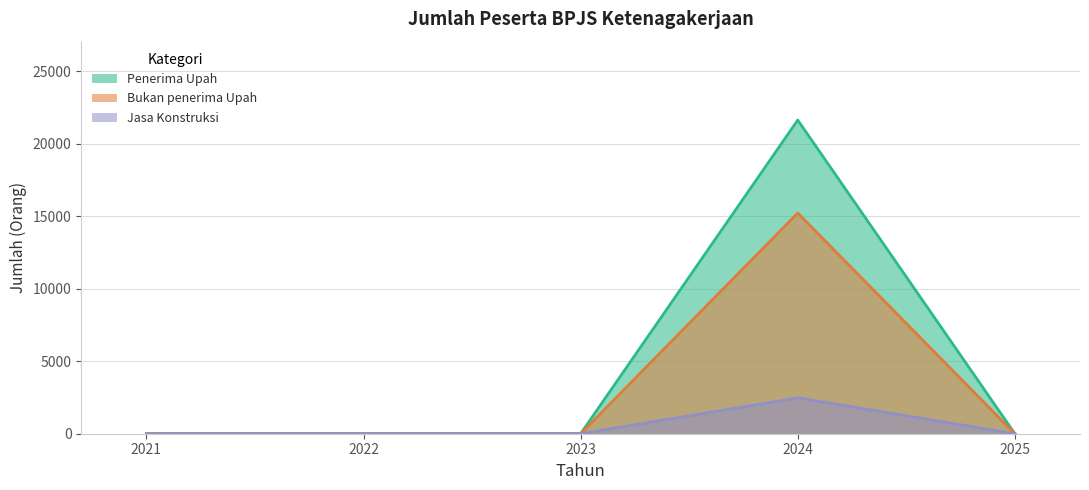

How many interior local peaks does the Jasa Konstruksi series have?

1